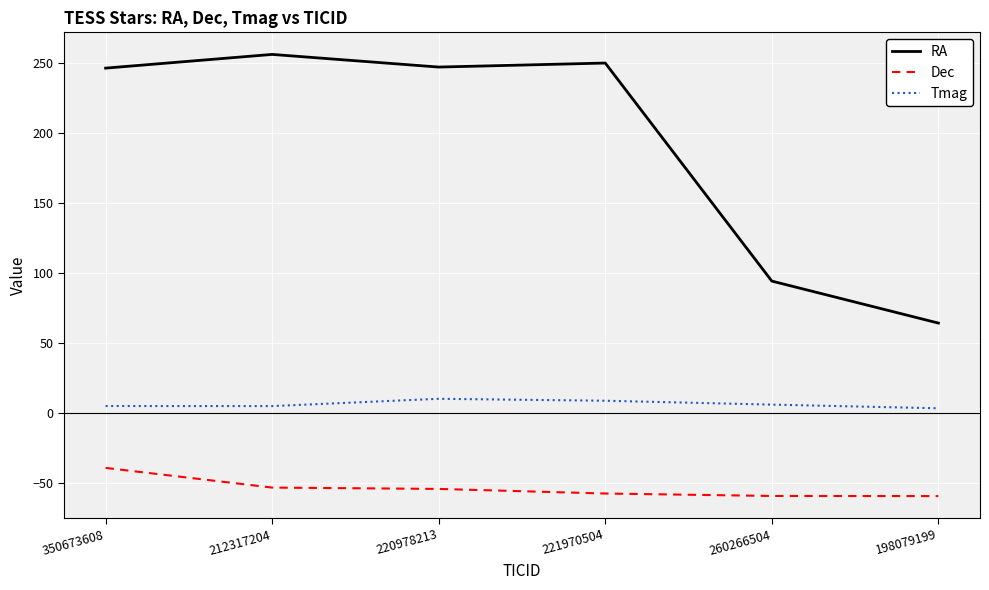

What is the difference between the maximum and minimum values in the Dec series?

20.1